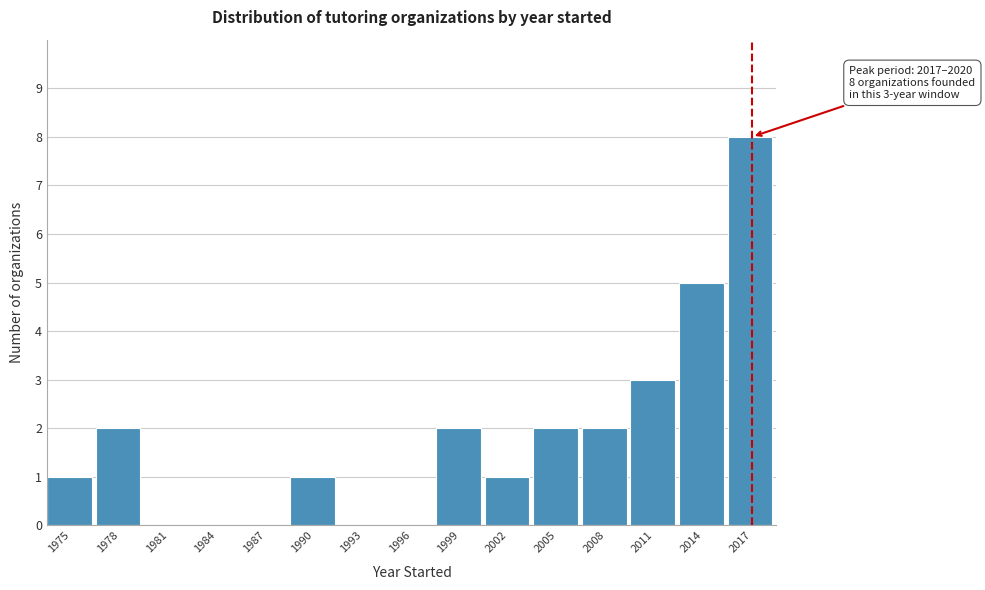

Reading right to left, what are all the values shown in this chart?

2017=8	2014=5	2011=3	2008=2	2005=2	2002=1	1999=2	1996=0	1993=0	1990=1	1987=0	1984=0	1981=0	1978=2	1975=1